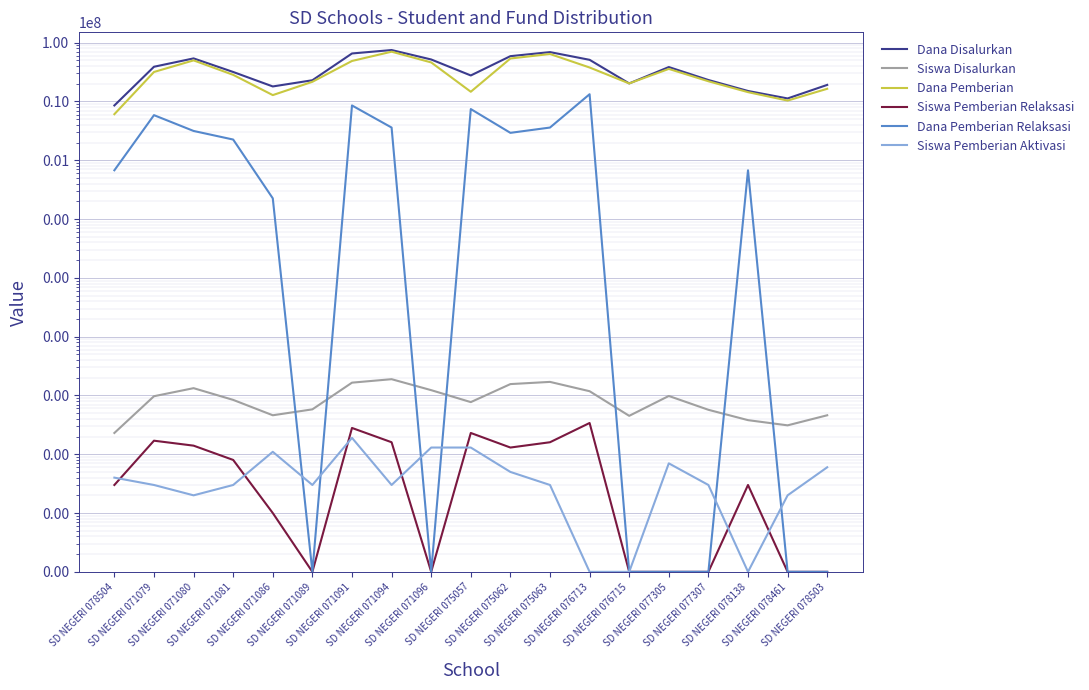

What is the sum of the Siswa Pemberian Relaksasi values at SD NEGERI 078138 and SD NEGERI 078503?

3.1